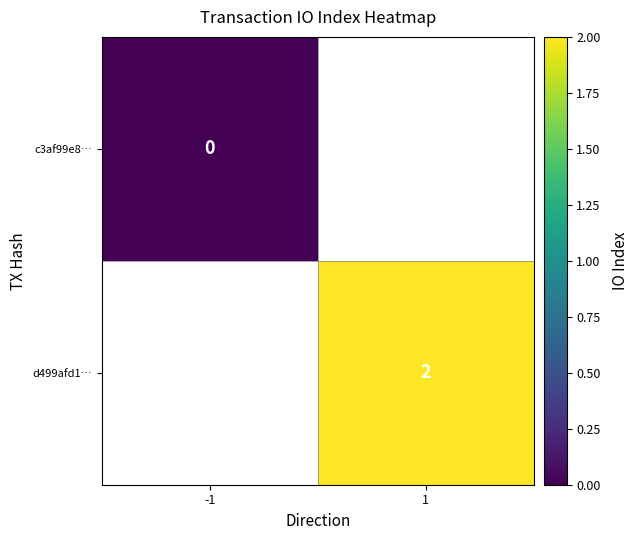

The value of d499afd1… at 1 is 2. True or false?

True